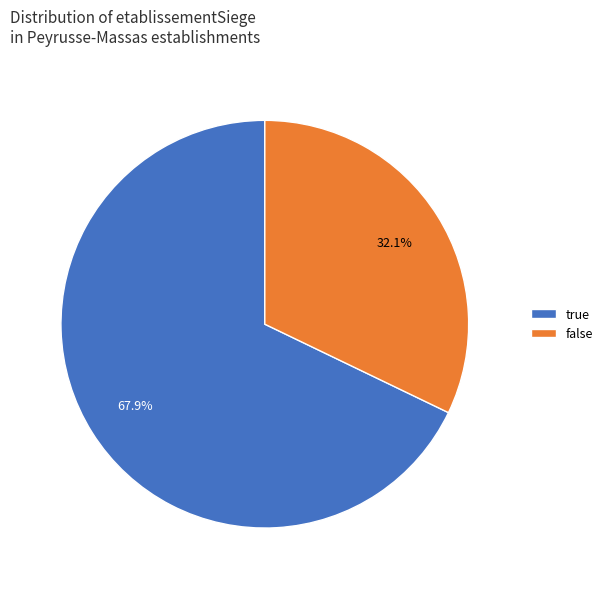

Is there a majority slice in this chart?

Yes